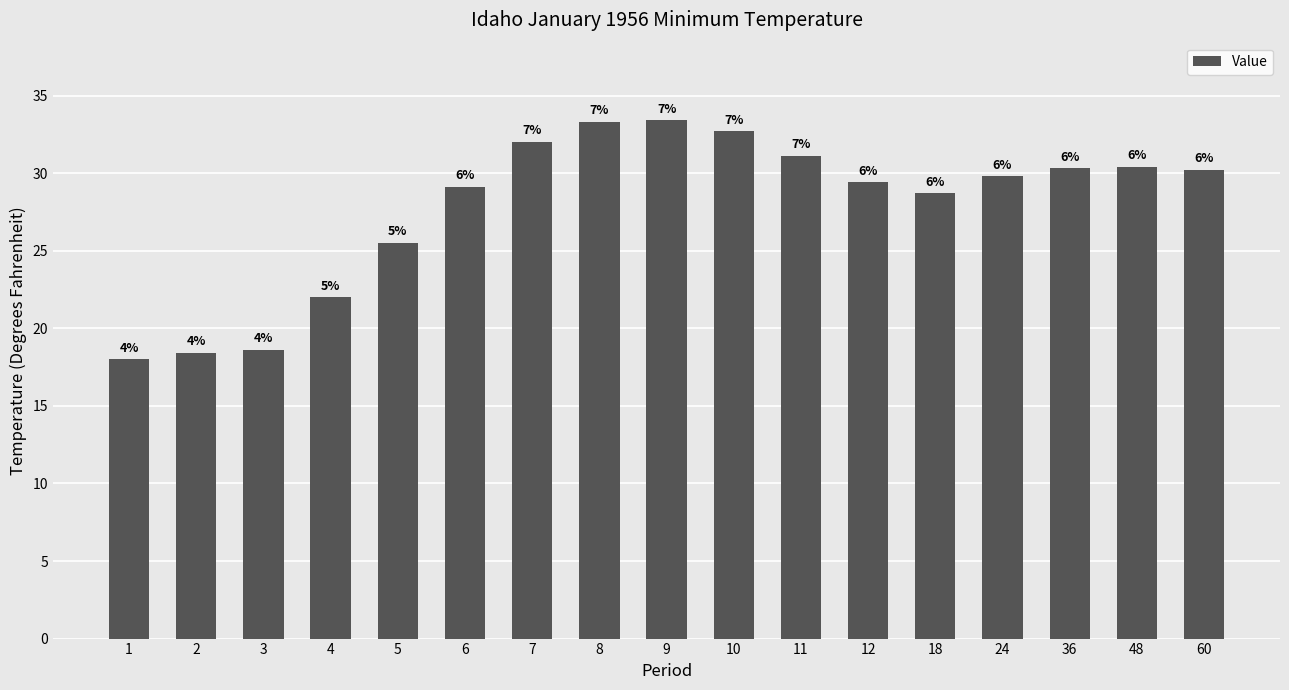

What is the change in value from 3 to 60?

+11.6